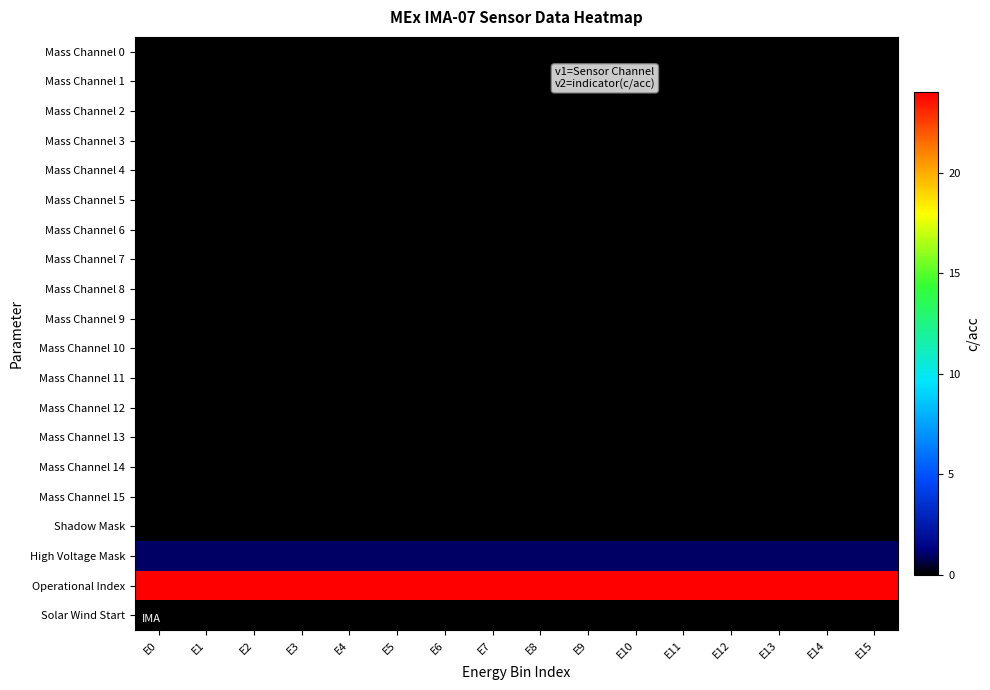

What is the total value across all series at E4?

25